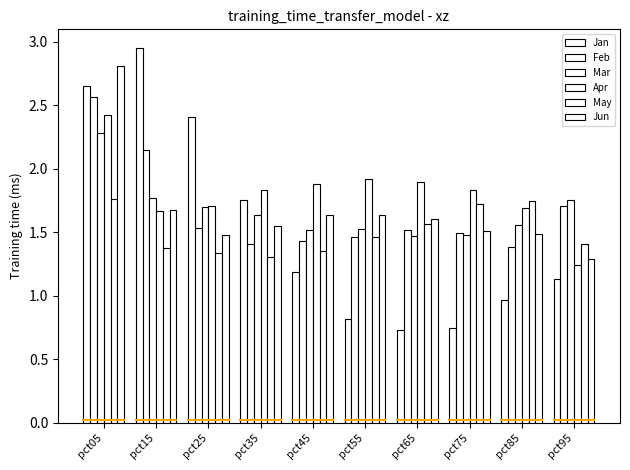

How many distinct data groups are displayed?

6